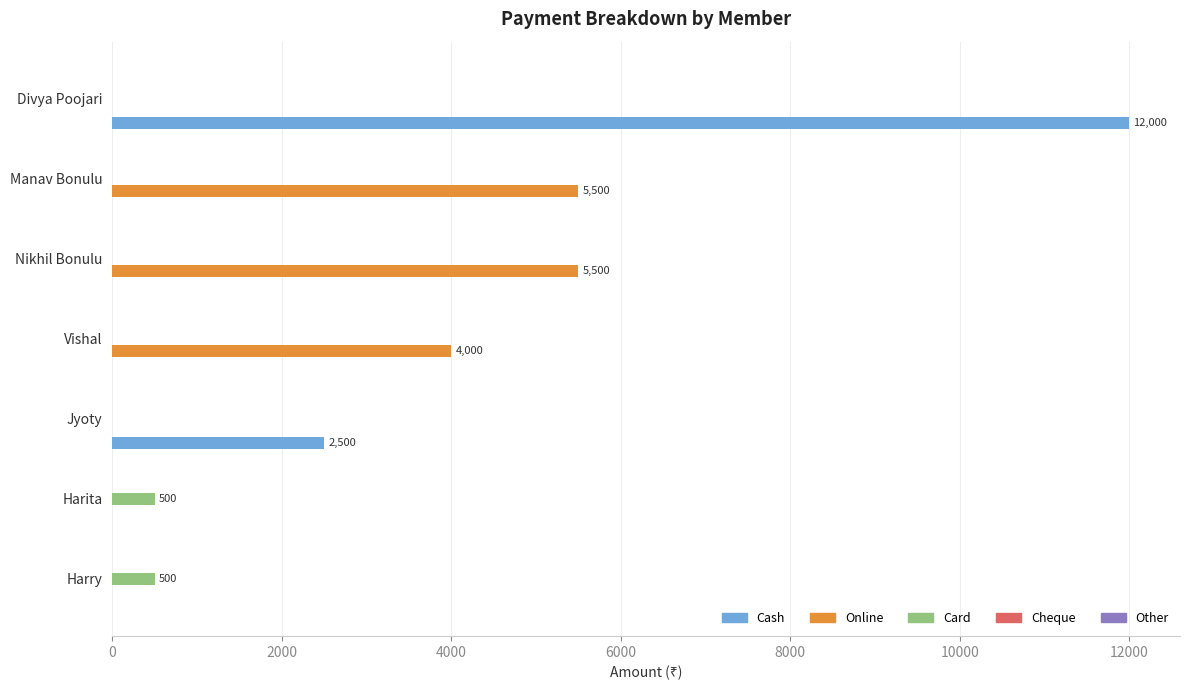

Count the Online values in the range 0 to 5500.

7